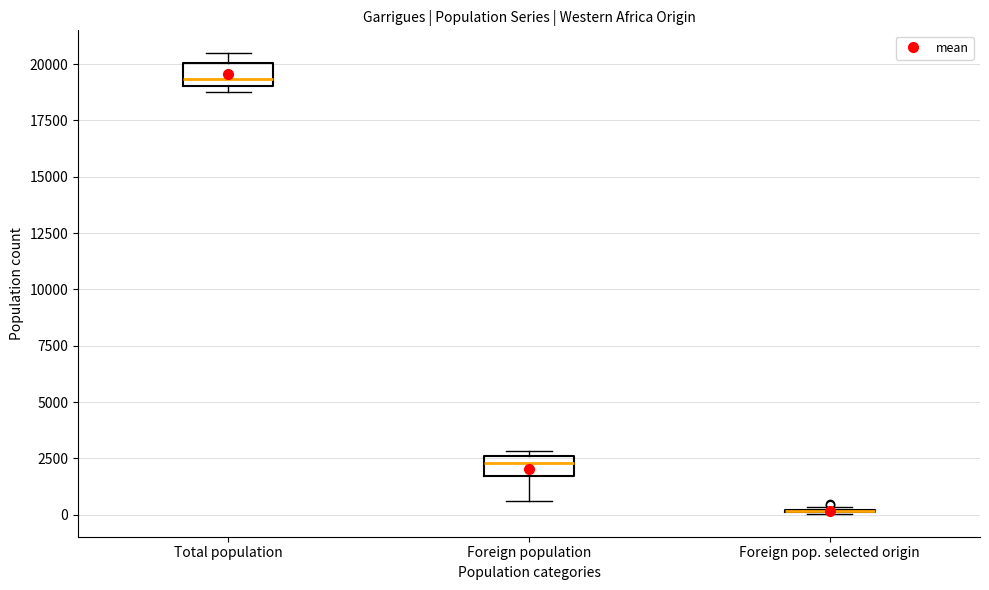

Where is the upper edge of the box for Total population on the y-axis? The values are not printed on the chart, so give them approximately, as read against the axis.

20000